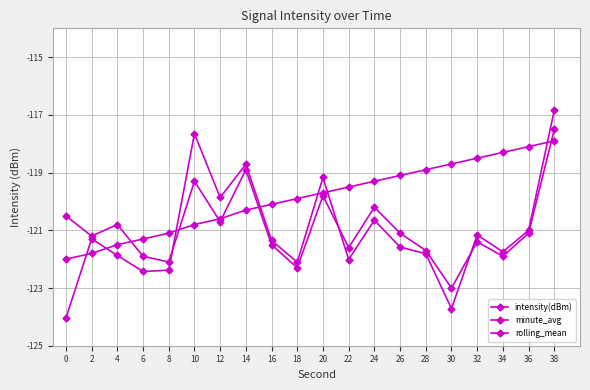

What is the difference between the intensity(dBm) values at 20 and 32?

2.0